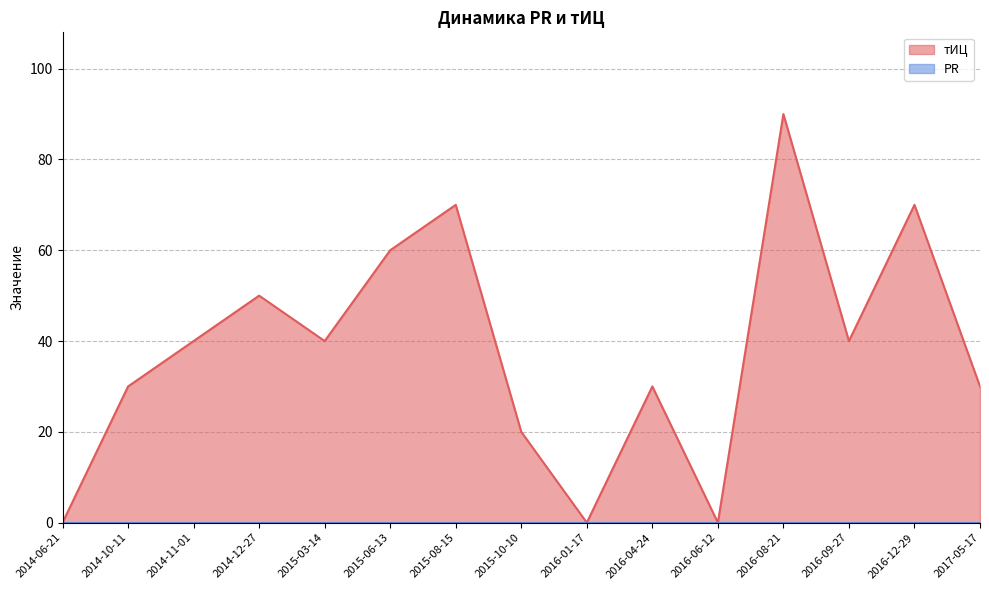

Reading right to left, list all the values displayed in this chart.

30	70	40	90	0	30	0	20	70	60	40	50	40	30	0